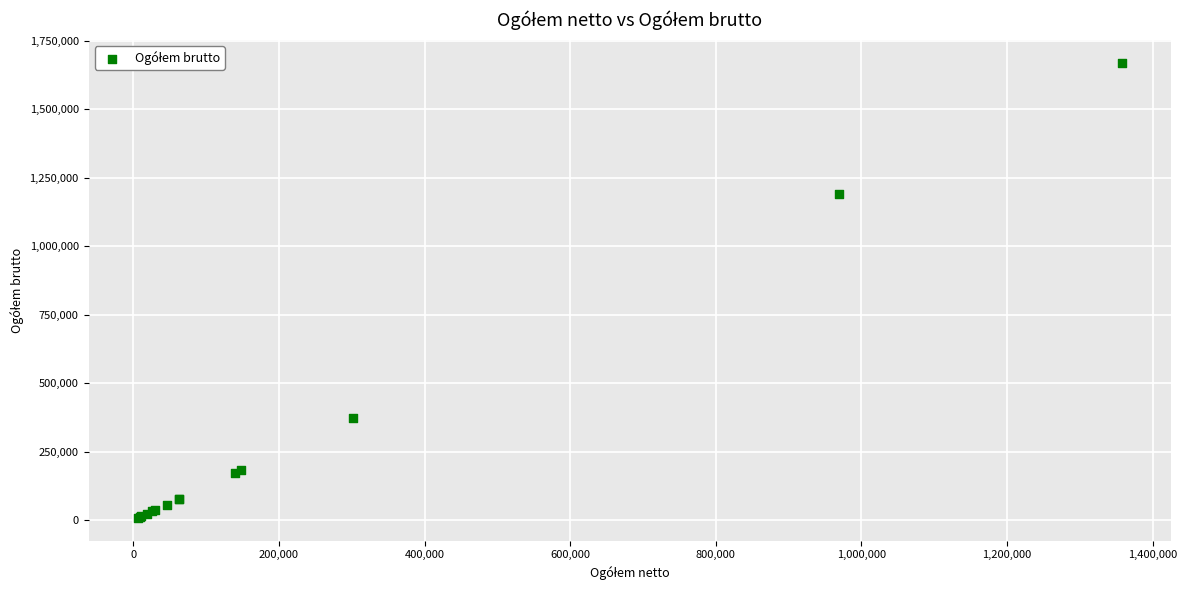

What Y value in the scatter plot is closest to 838730?

1191686.2